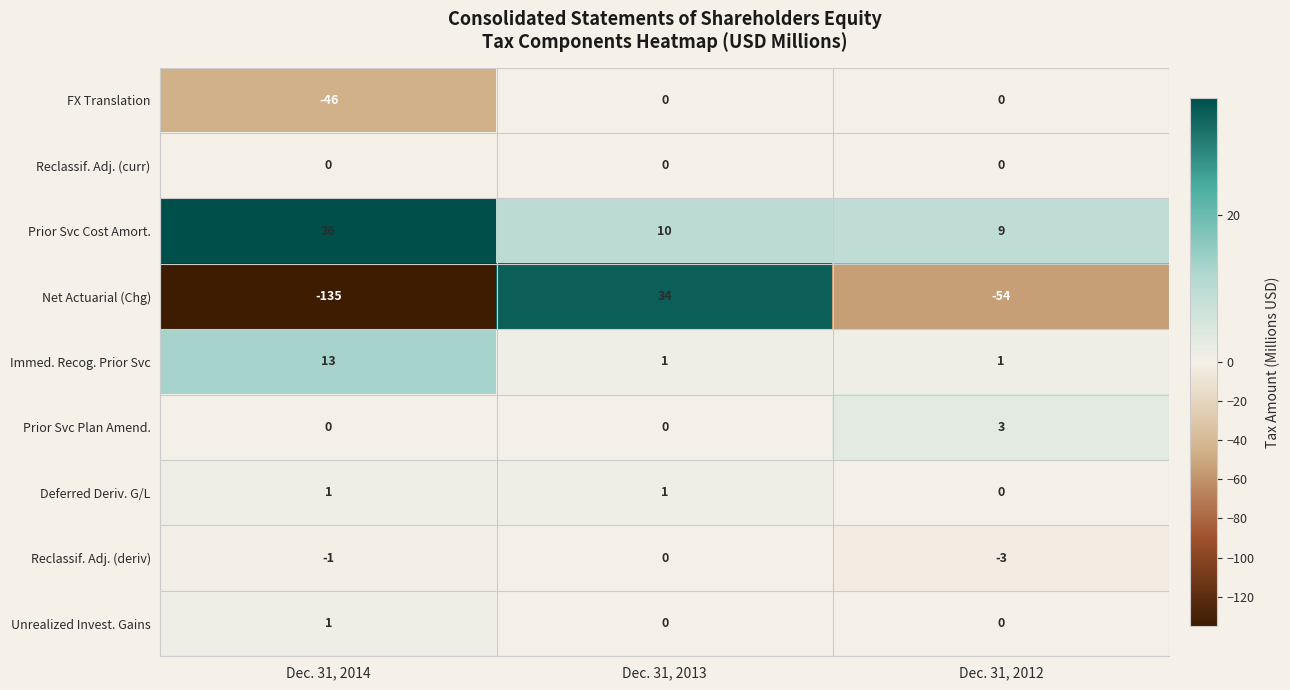

Where does the Prior Svc Cost Amort. series first go above 10?

Dec. 31, 2014